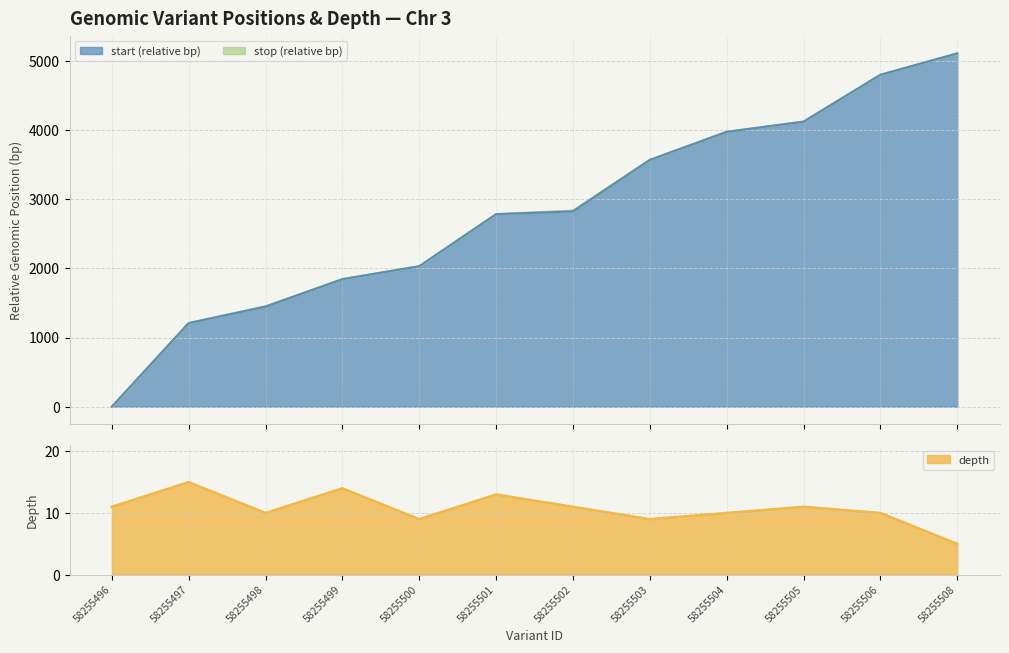

Which series has the largest total across all categories?

stop